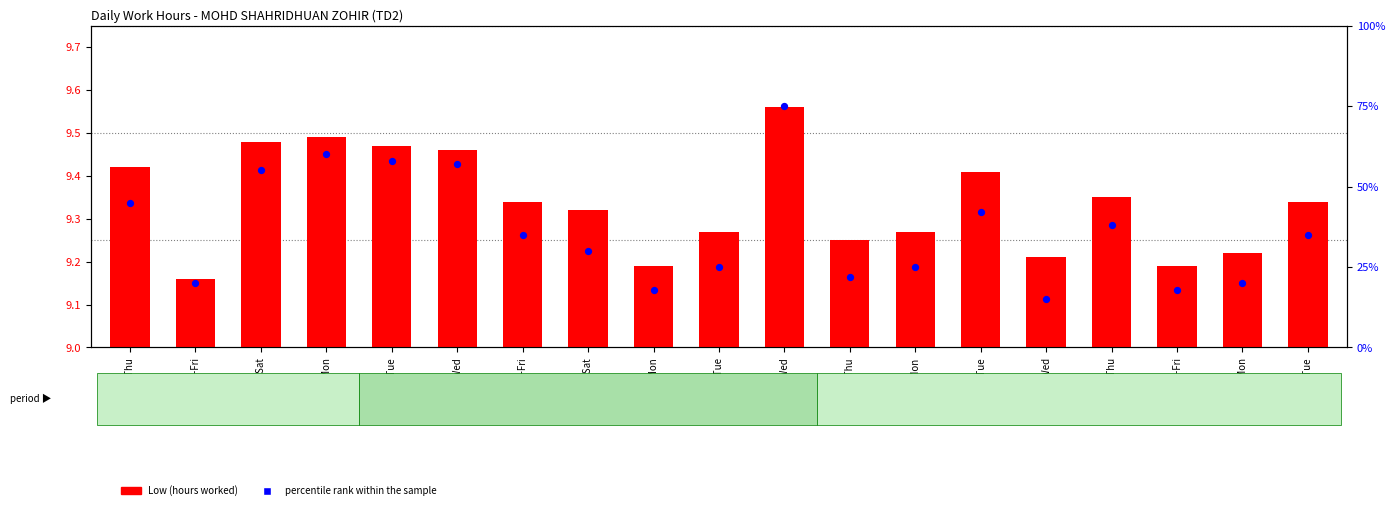

Which series reaches the minimum Y coordinate?

Low (hours worked)